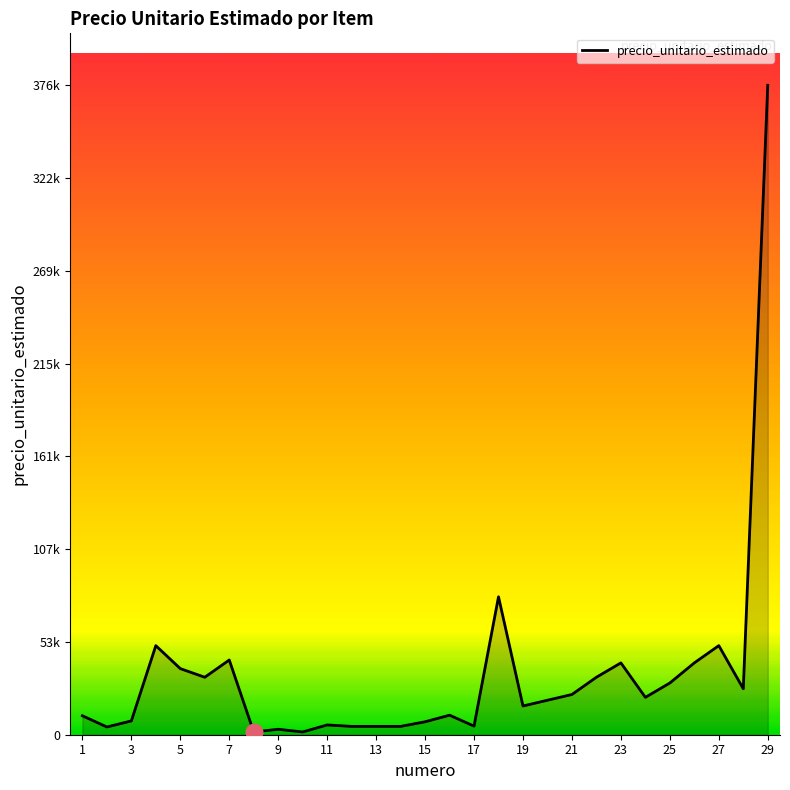

Is this an area chart (filled region under the line)?

Yes